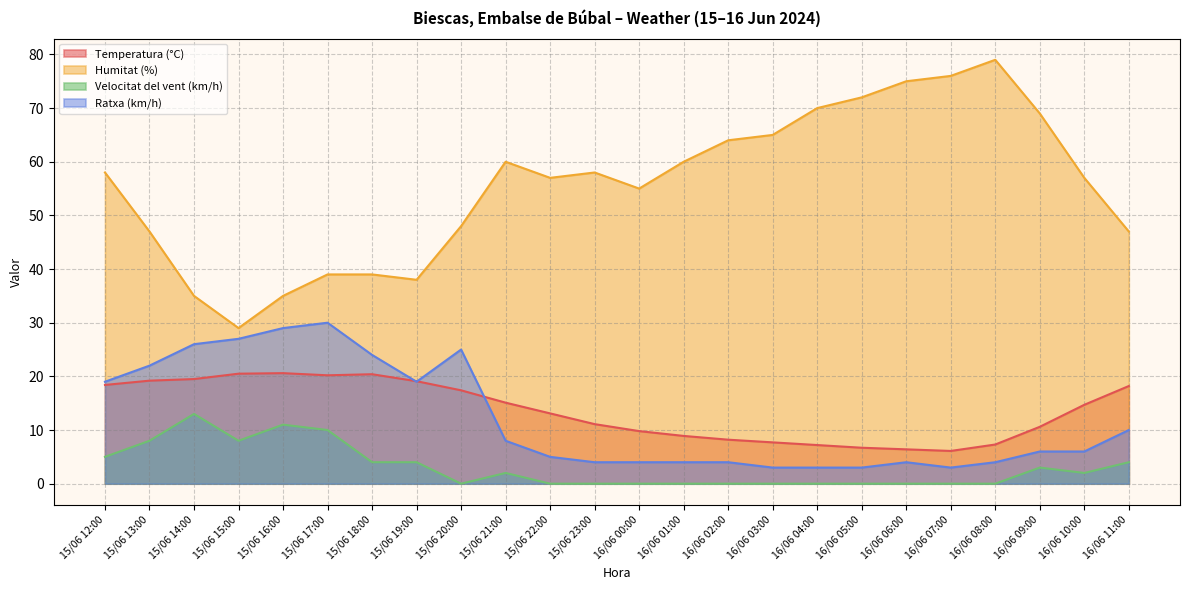

What is the minimum value for Humitat (%)?

29.0